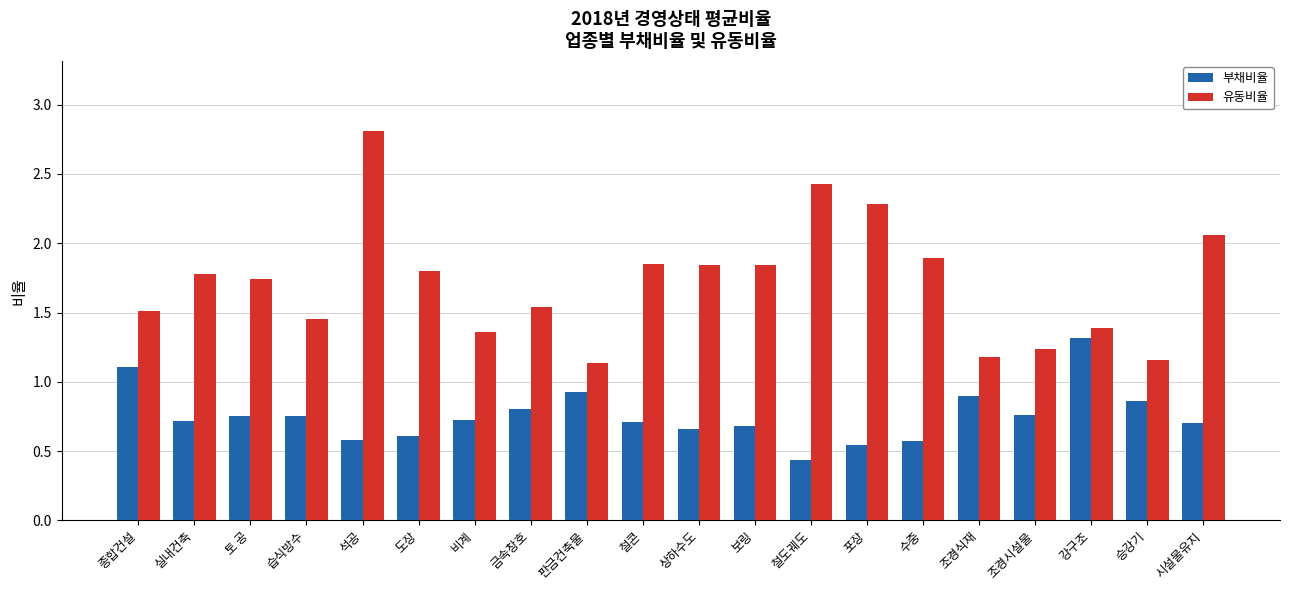

Rank the series at 비계 from lowest to highest value.

부채비율, 유동비율